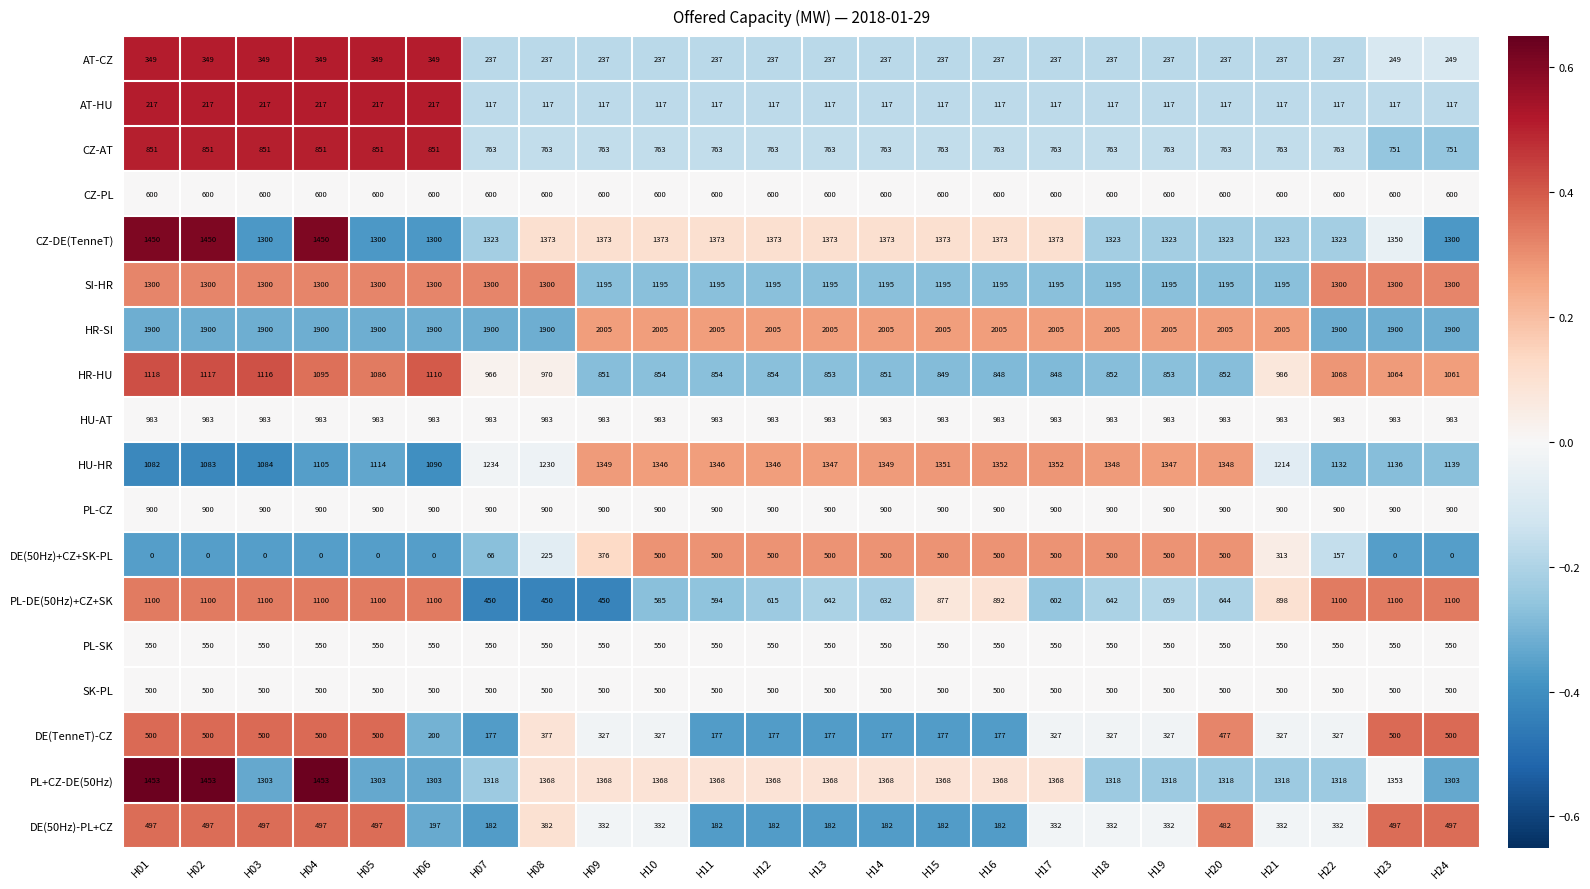

What is the maximum value shown in the chart?

2005